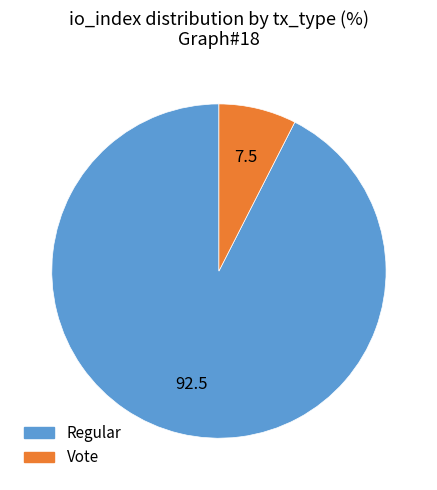

The Regular slice represents 99% of the pie. True or false?

False